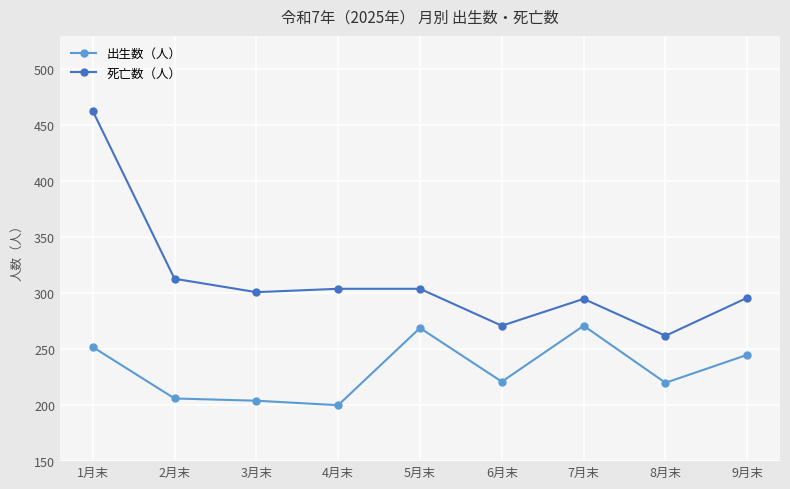

Which category has the lowest value in the 死亡数（人） series?

8月末